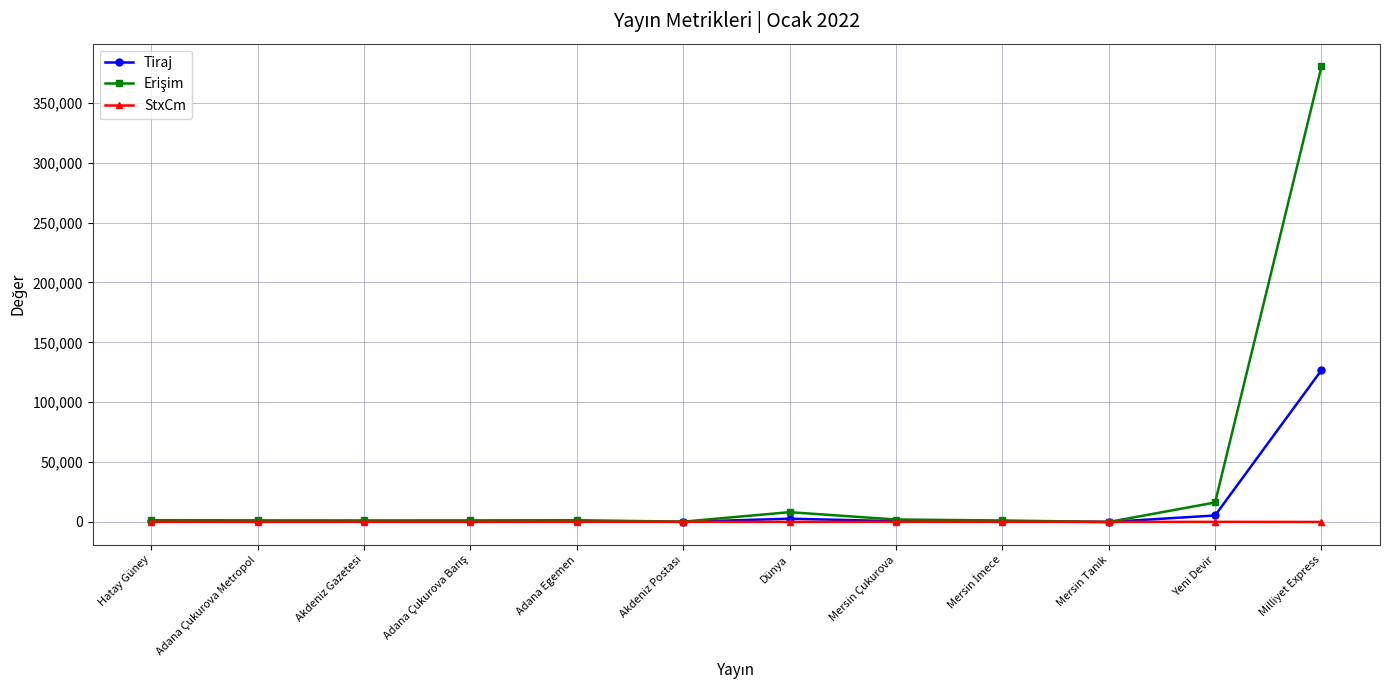

At which category is the sum across all series the highest?

Milliyet Express